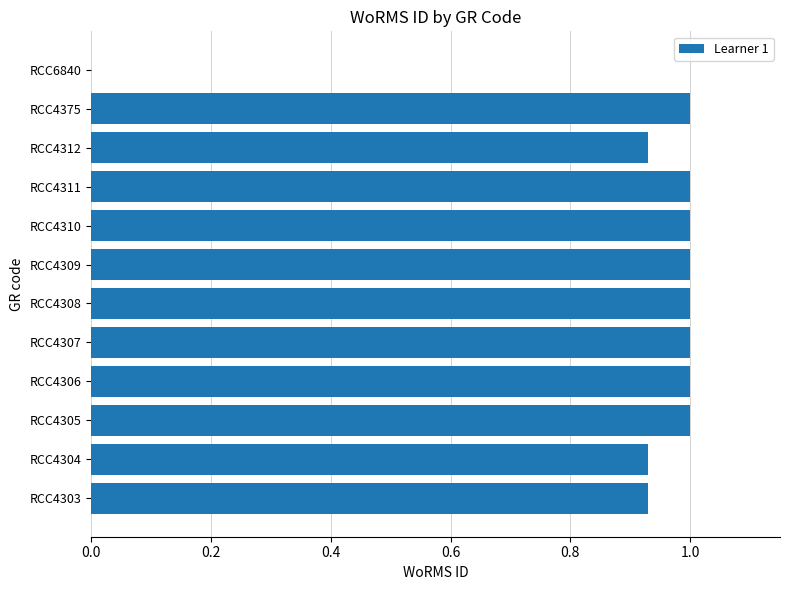

What is the sum of all values?

10.8